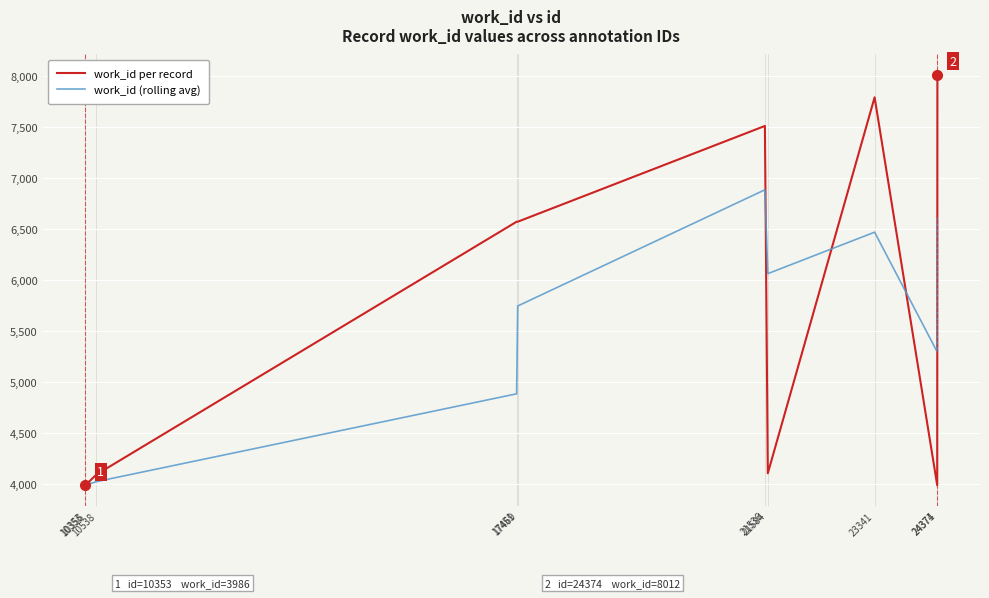

Rank the series by their average value, from highest to lowest.

work_id per record, work_id (rolling avg)